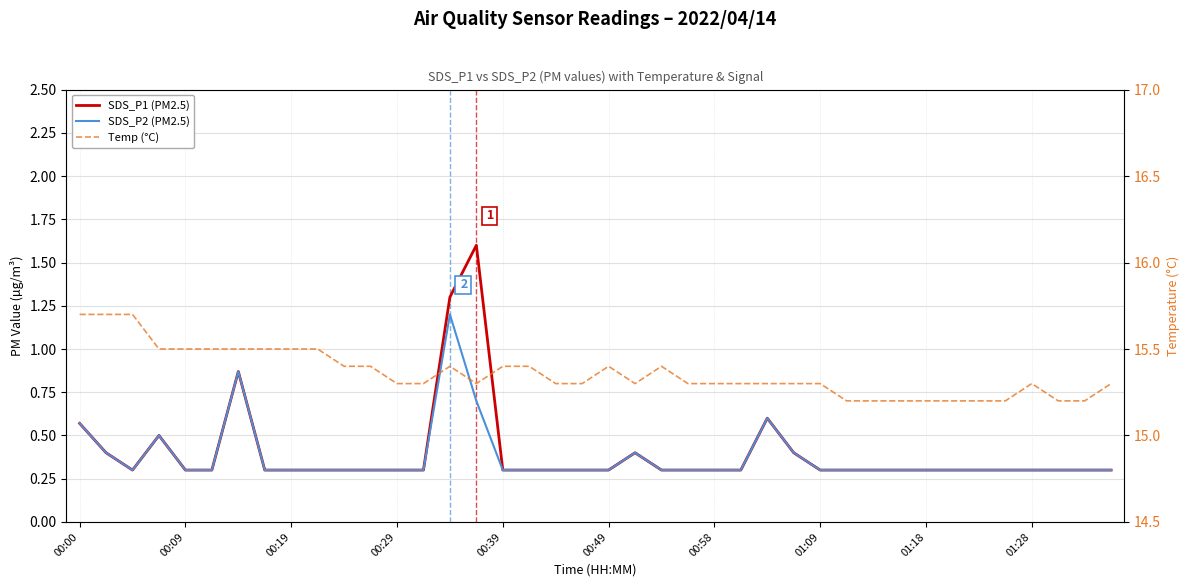

Reading left to right, list all the values displayed in this chart.

SDS_P1 (PM2.5): 0.6	0.4	0.3	0.5	0.3	0.3	0.9	0.3	0.3	0.3	0.3	0.3	0.3	0.3	1.3	1.6	0.3	0.3	0.3	0.3	0.3	0.4	0.3	0.3	0.3	0.3	0.6	0.4	0.3	0.3	0.3	0.3	0.3	0.3	0.3	0.3	0.3	0.3	0.3	0.3
SDS_P2 (PM2.5): 0.6	0.4	0.3	0.5	0.3	0.3	0.9	0.3	0.3	0.3	0.3	0.3	0.3	0.3	1.2	0.7	0.3	0.3	0.3	0.3	0.3	0.4	0.3	0.3	0.3	0.3	0.6	0.4	0.3	0.3	0.3	0.3	0.3	0.3	0.3	0.3	0.3	0.3	0.3	0.3
Temp (°C): 15.7	15.7	15.7	15.5	15.5	15.5	15.5	15.5	15.5	15.5	15.4	15.4	15.3	15.3	15.4	15.3	15.4	15.4	15.3	15.3	15.4	15.3	15.4	15.3	15.3	15.3	15.3	15.3	15.3	15.2	15.2	15.2	15.2	15.2	15.2	15.2	15.3	15.2	15.2	15.3